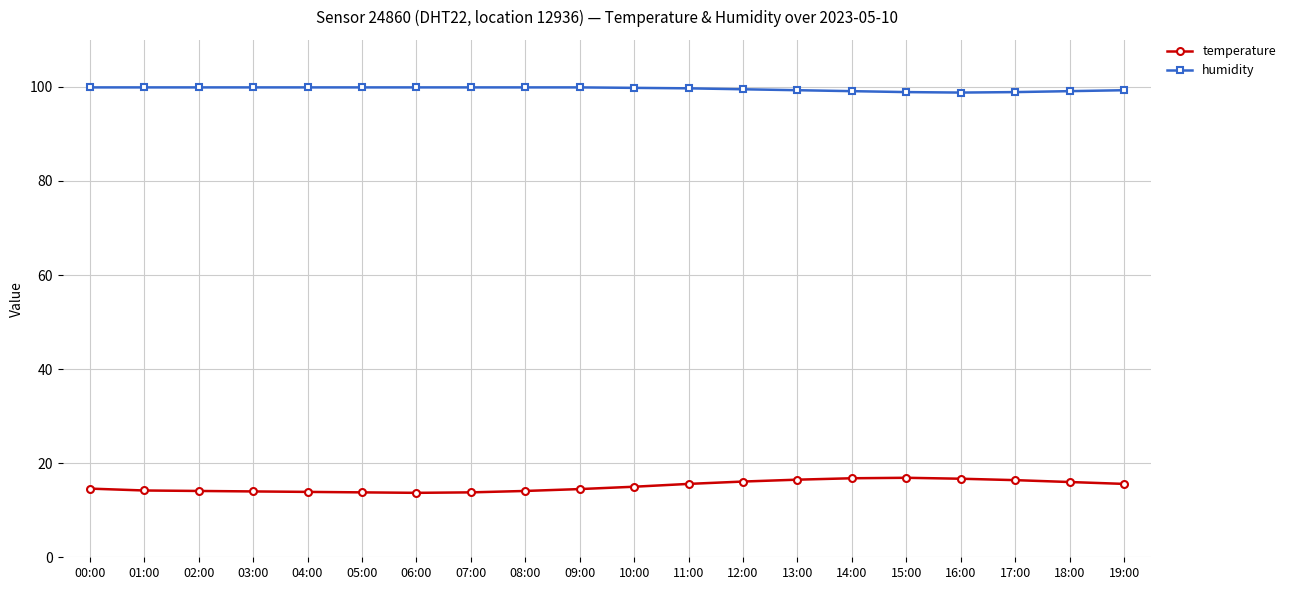

What is the lowest value of the humidity series?

98.8